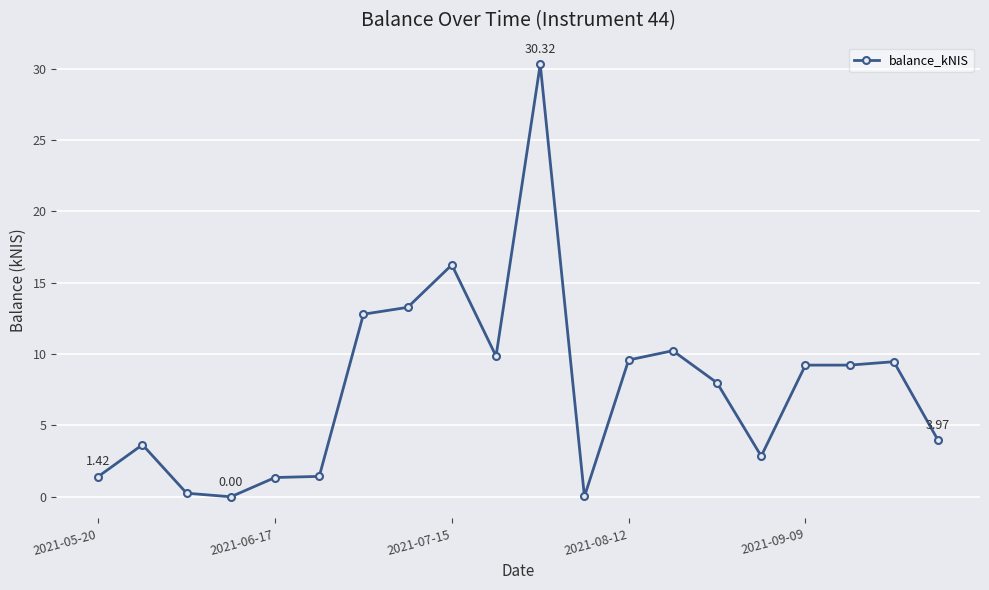

What is the difference between the maximum and second lowest values?

30.3